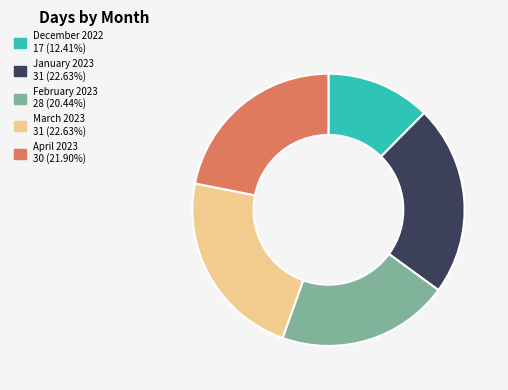

Which category has the smallest portion of the pie?

December 2022